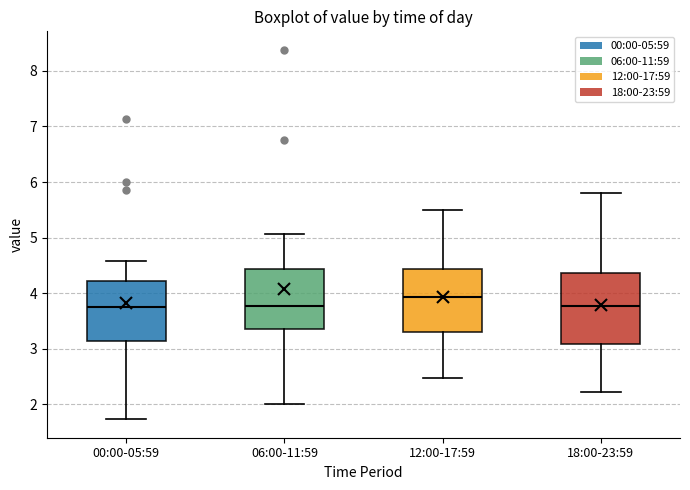

Reading left to right, read every box against the y-axis: the position of its median line, the range the box covers, and the ends of its whiskers. The values are not printed on the chart, so give them approximately, as read against the axis.

00:00-05:59: median 3.8, box 3.1 to 4.2, whiskers 1.7 to 4.6
06:00-11:59: median 3.8, box 3.4 to 4.4, whiskers 2.0 to 5.1
12:00-17:59: median 3.9, box 3.3 to 4.4, whiskers 2.5 to 5.5
18:00-23:59: median 3.8, box 3.1 to 4.4, whiskers 2.2 to 5.8